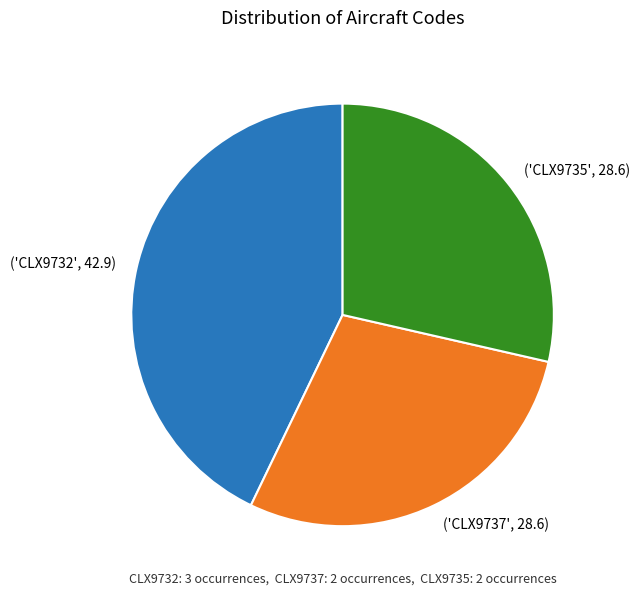

Is there a majority slice in this chart?

No